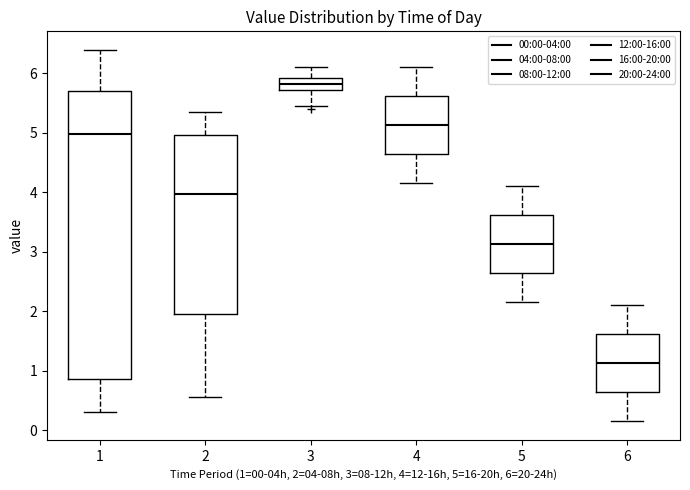

Where is the upper edge of the box at x = 3 on the y-axis? The values are not printed on the chart, so give them approximately, as read against the axis.

5.9